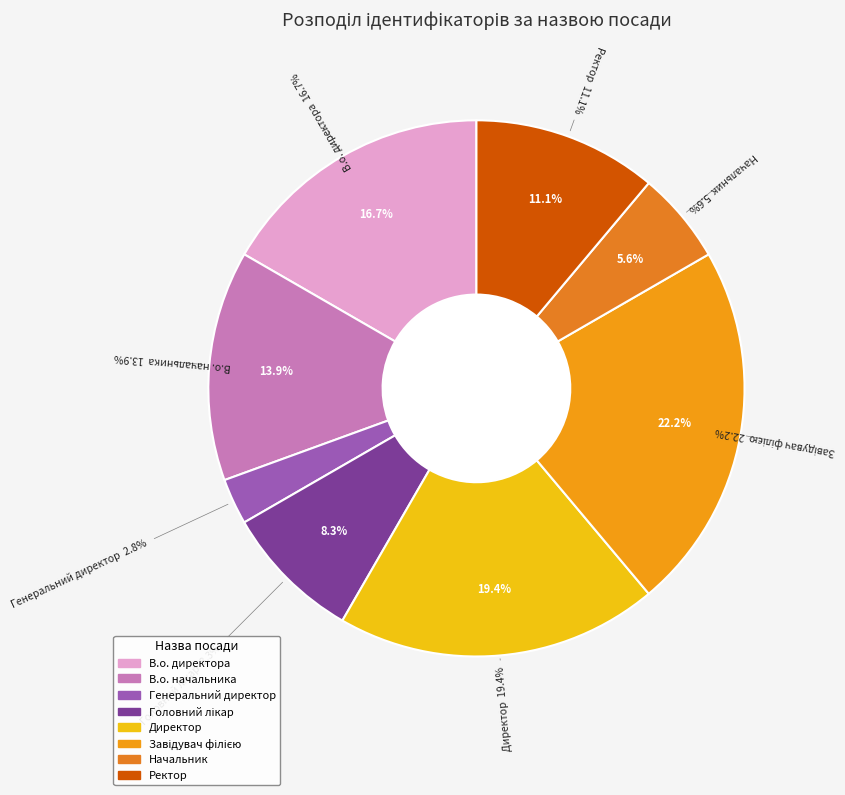

Which category has the biggest portion of the pie?

Завідувач філією